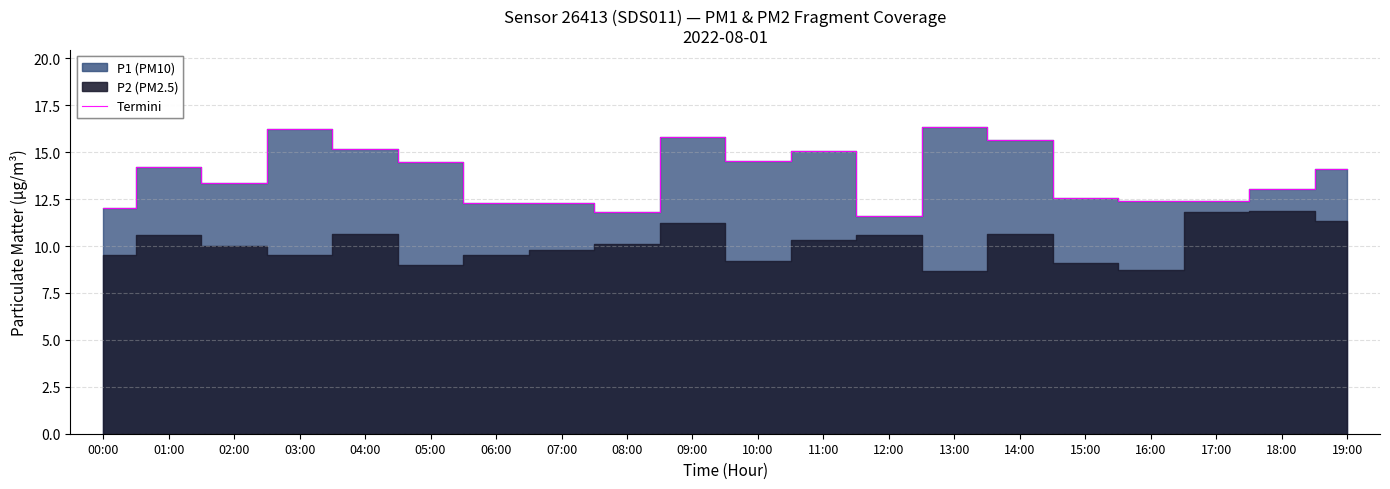

List the labels in order of value, largest first.

13:00, 03:00, 09:00, 14:00, 04:00, 11:00, 10:00, 05:00, 01:00, 19:00, 02:00, 18:00, 15:00, 17:00, 16:00, 06:00, 07:00, 00:00, 08:00, 12:00